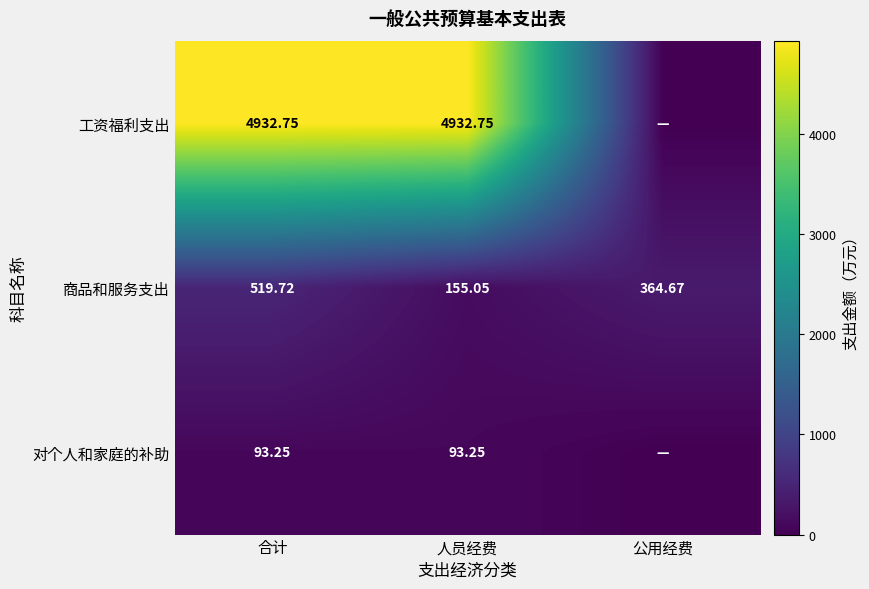

At which label does 商品和服务支出 first exceed 364?

合计